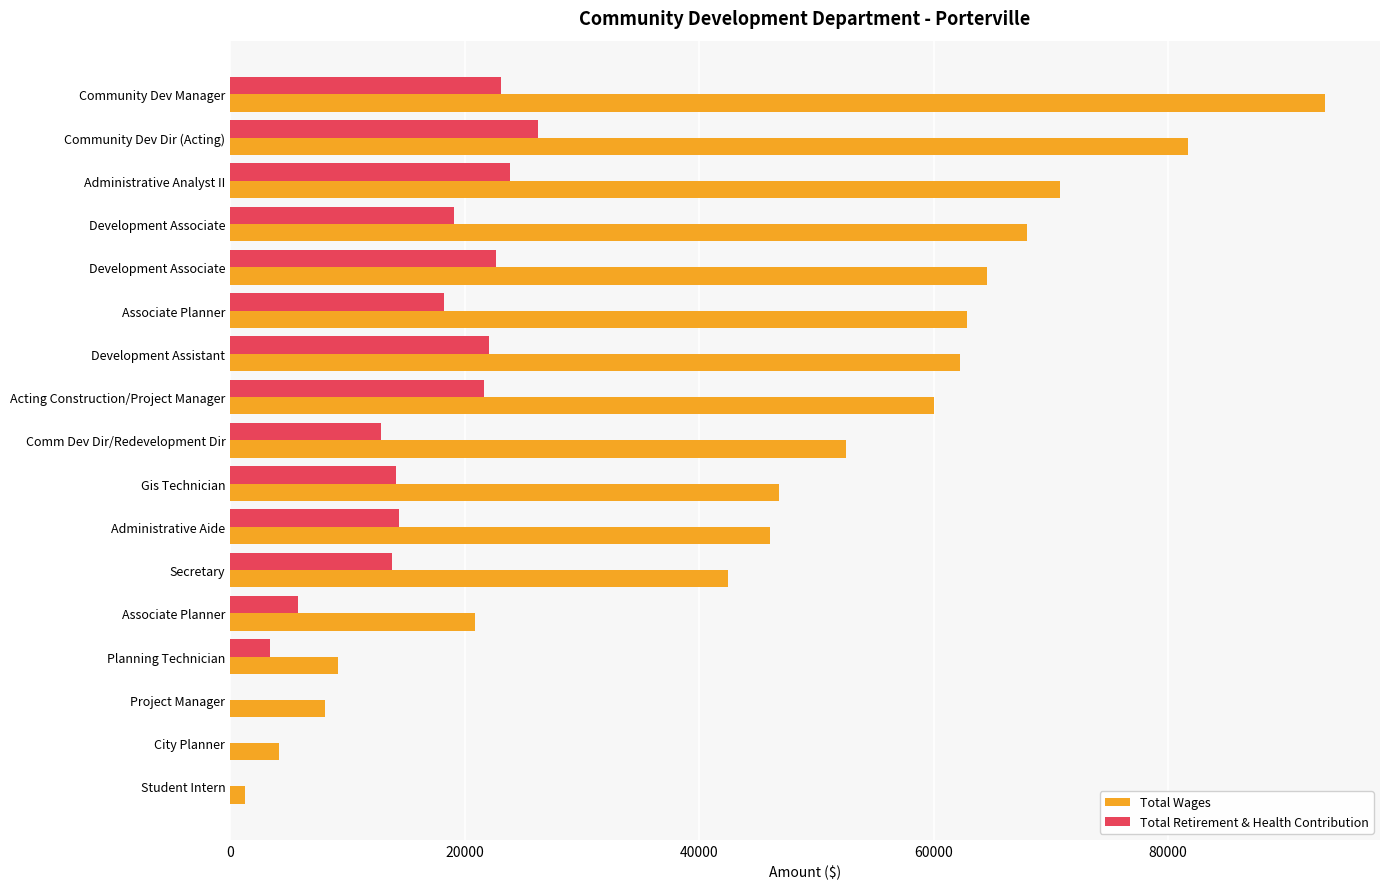

How many categories are shown in the chart?

17